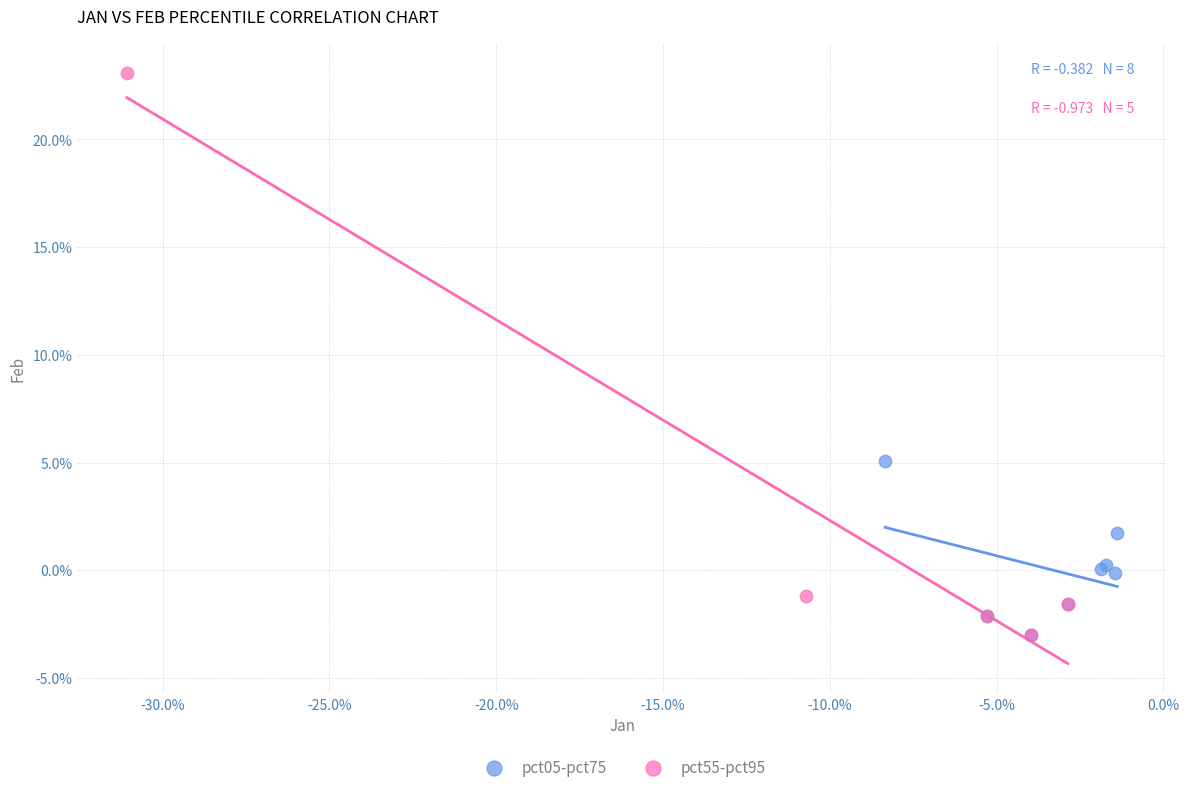

Which series has the largest Y range (max minus min)?

pct55-pct95